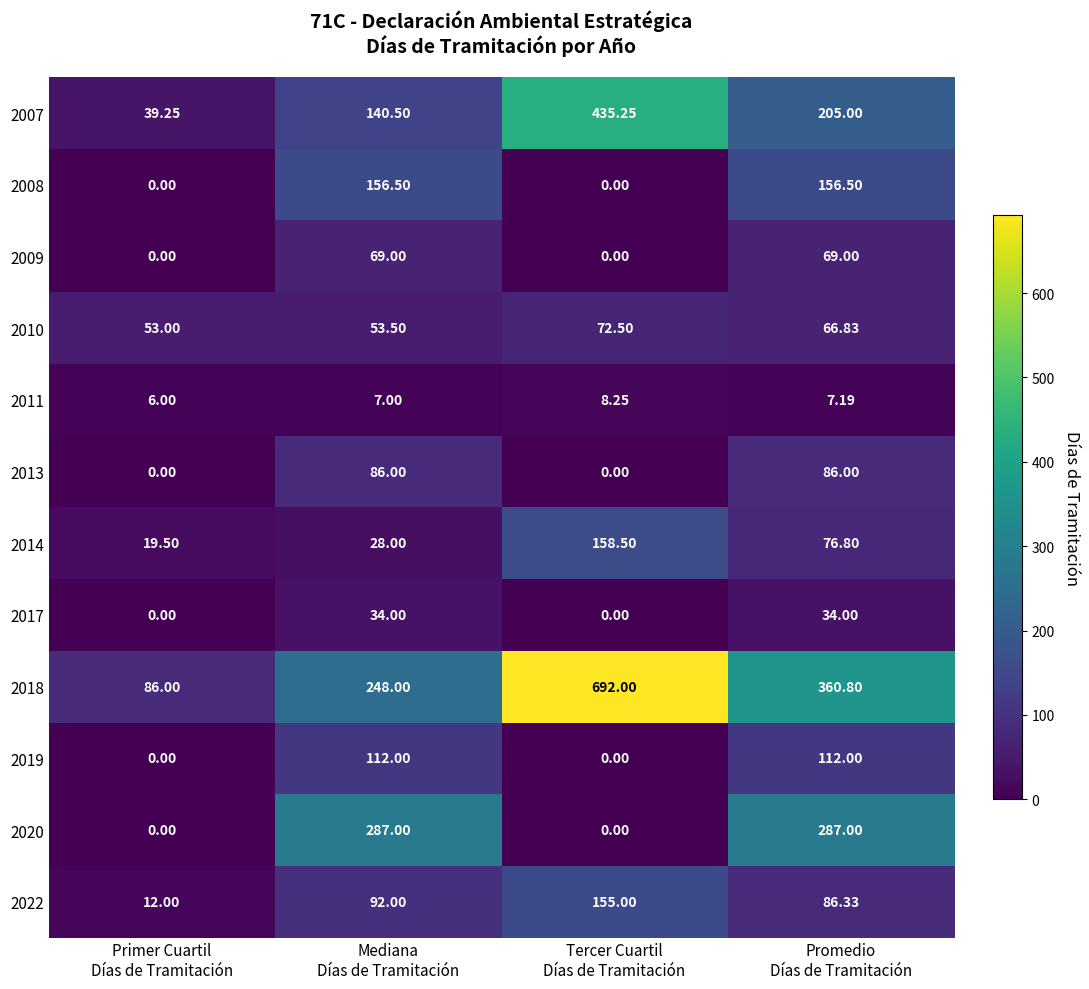

At which category does the chart reach its peak across all series?

Tercer Cuartil
Días de Tramitación